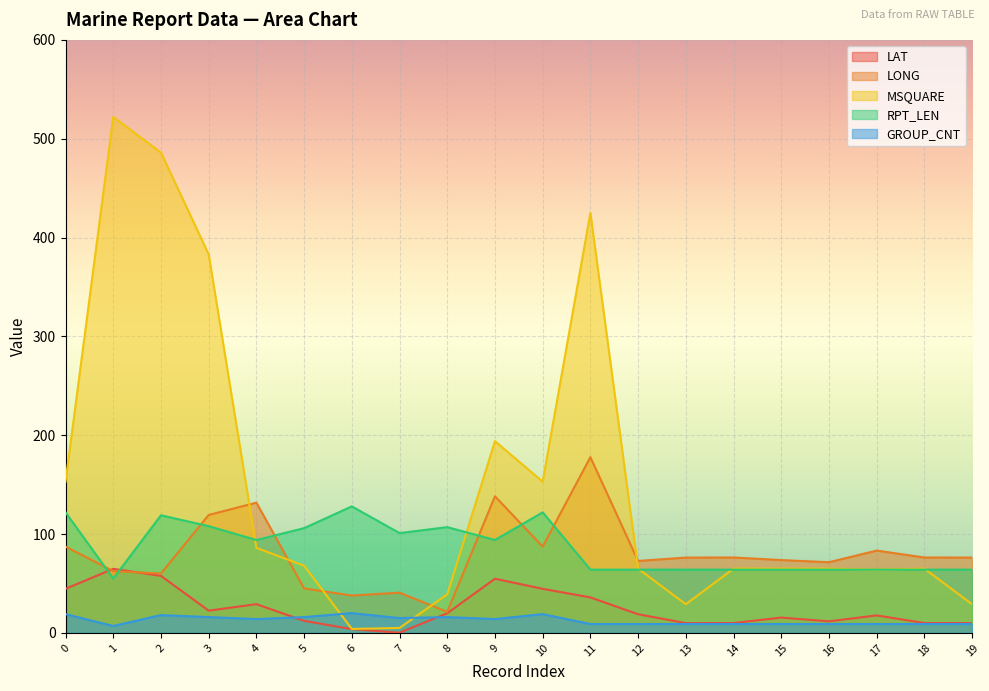

How many intersections are there between RPT_LEN and LONG?

7